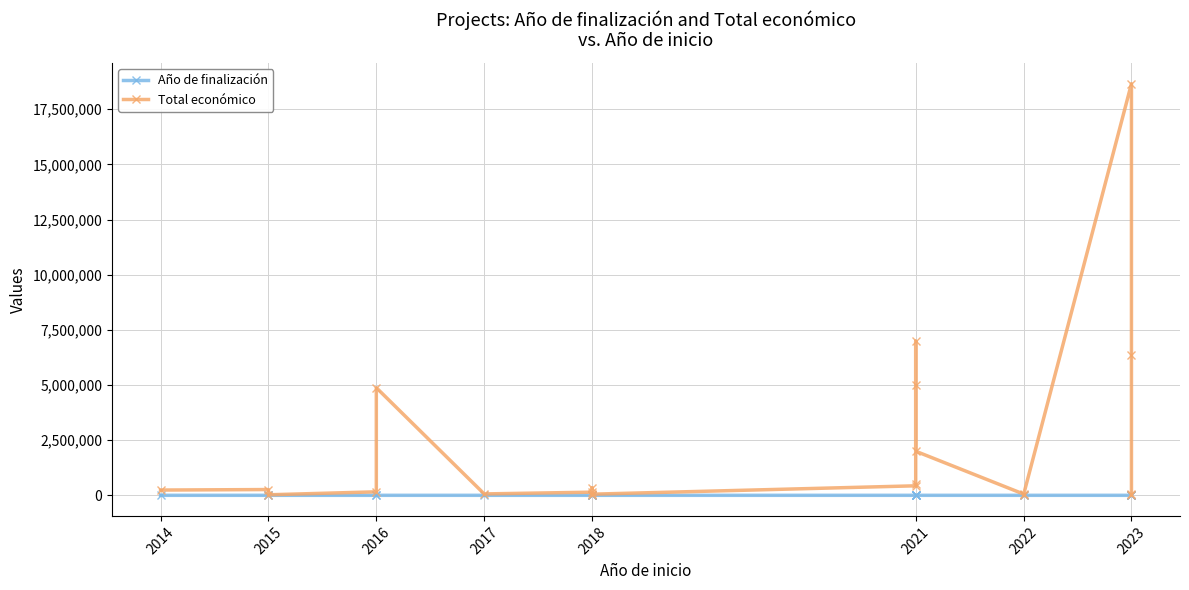

Where is the first local maximum for Año de finalización?

2015